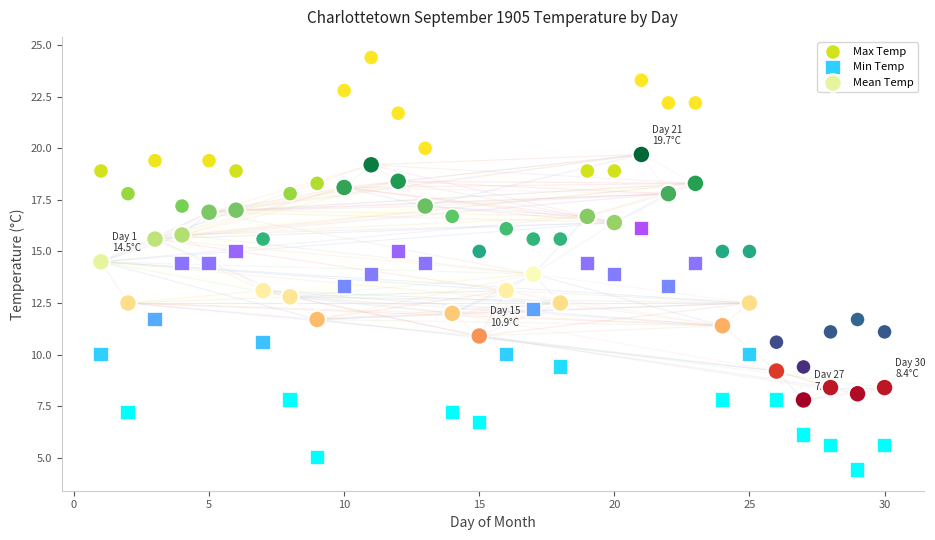

Which series contains the lowest Y value?

Min Temp